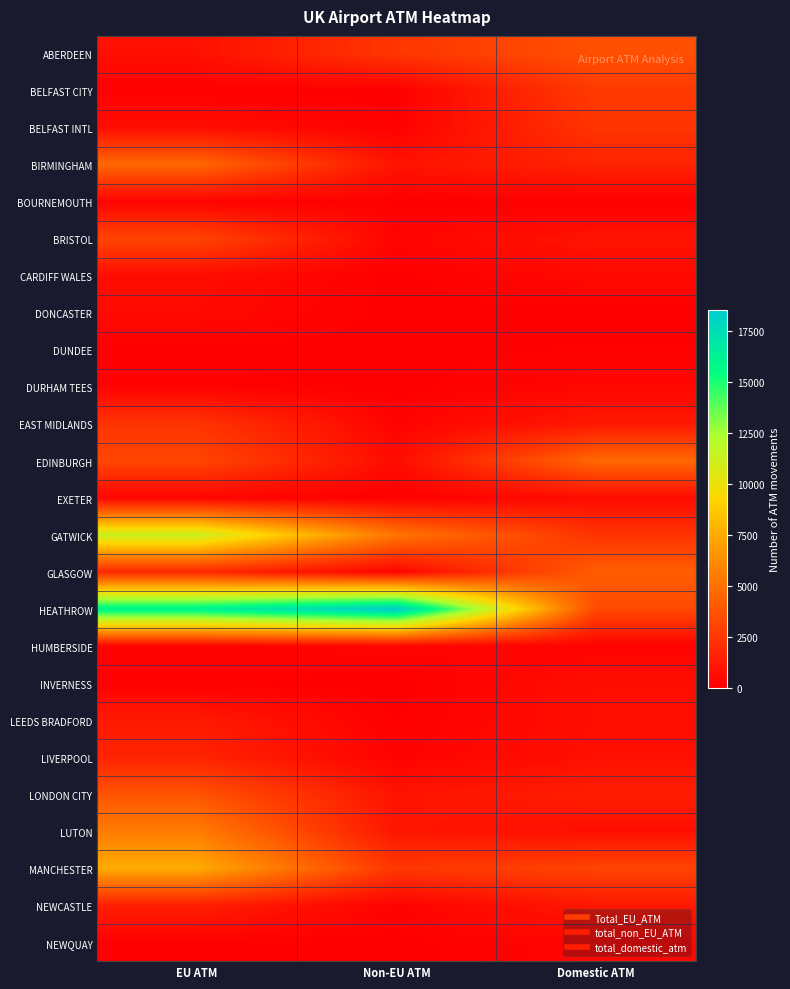

What is the maximum value shown in the chart?

18549